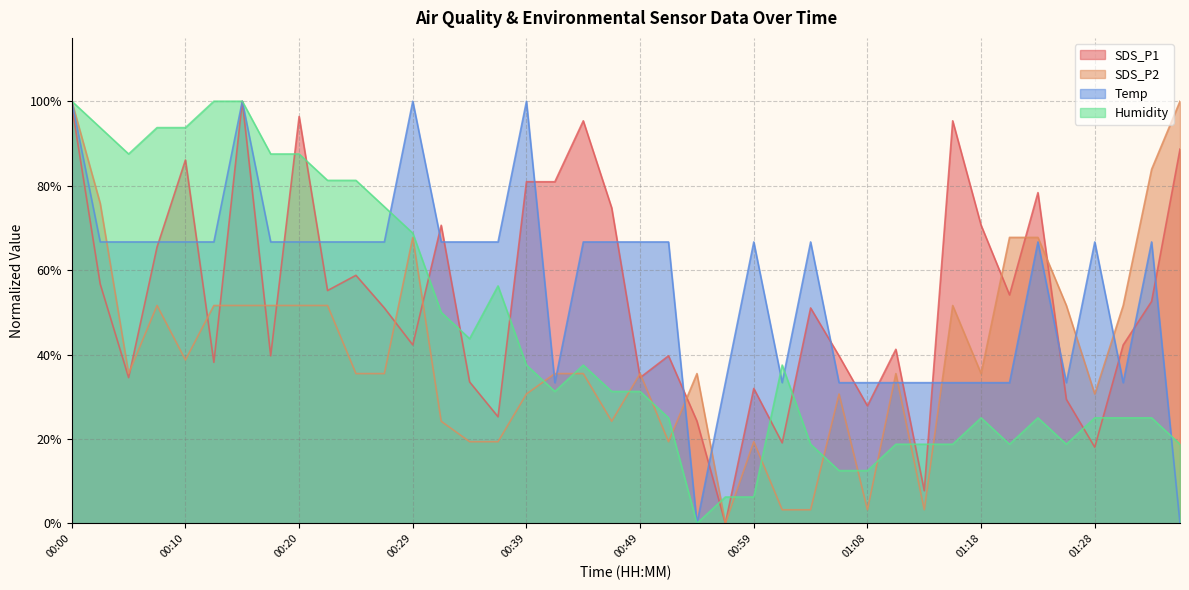

Between 00:34 and 01:06, which series saw the biggest shift?

Temp